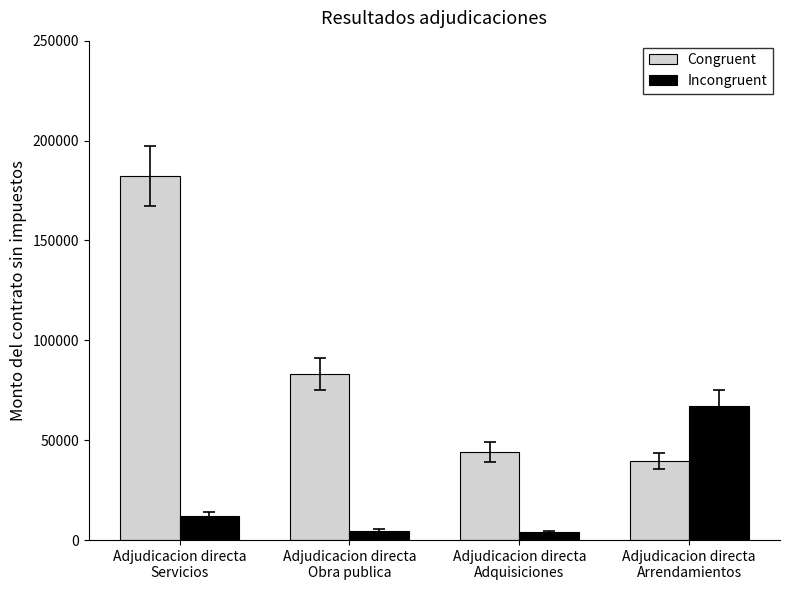

True or false: Congruent has a value of 39597.2 at Adjudicacion directa
Arrendamientos.

True